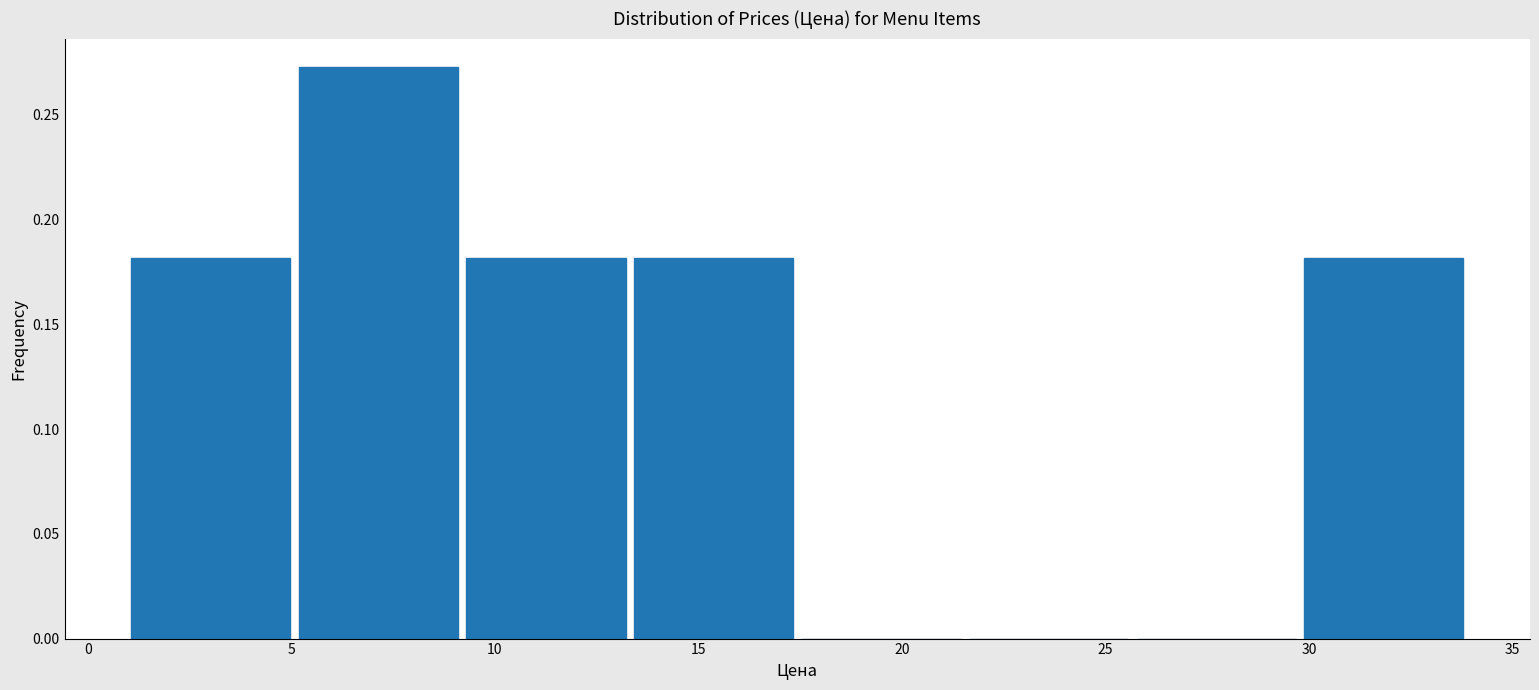

Reading left to right, transcribe this chart: for each bar, give the range it covers on the x-axis and its height. Neither the bar edges nor the heights are printed on the chart, so give them approximately, as read against the axes.

1.0 to 5.0: 0.180
5.0 to 9.5: 0.275
9.5 to 13.5: 0.180
13.5 to 17.5: 0.180
17.5 to 21.5: 0
21.5 to 26.0: 0
26.0 to 30.0: 0
30.0 to 34.0: 0.180